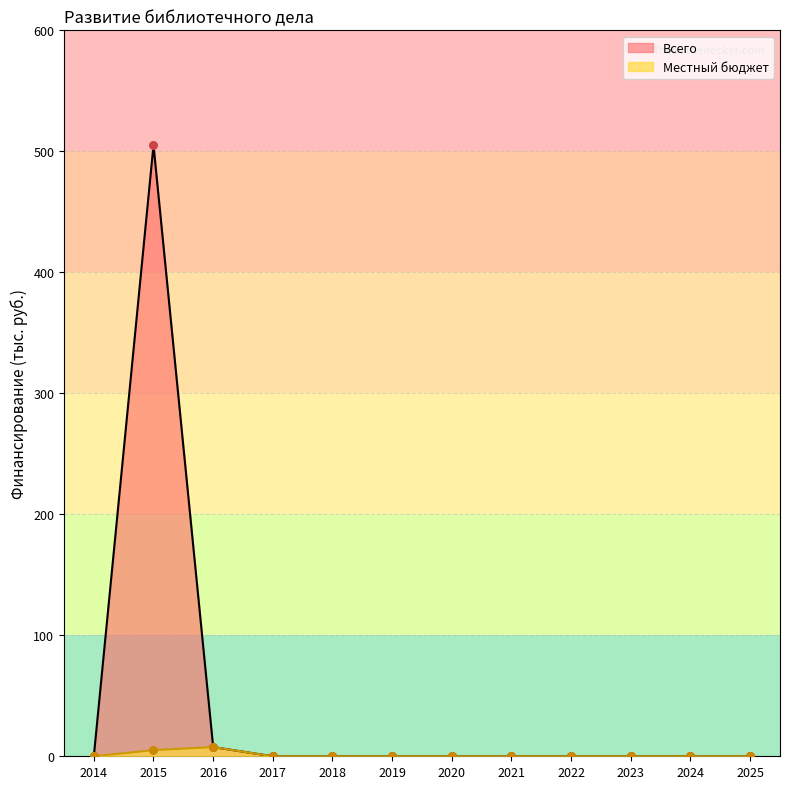

Which series has the widest spread of Y values?

Всего